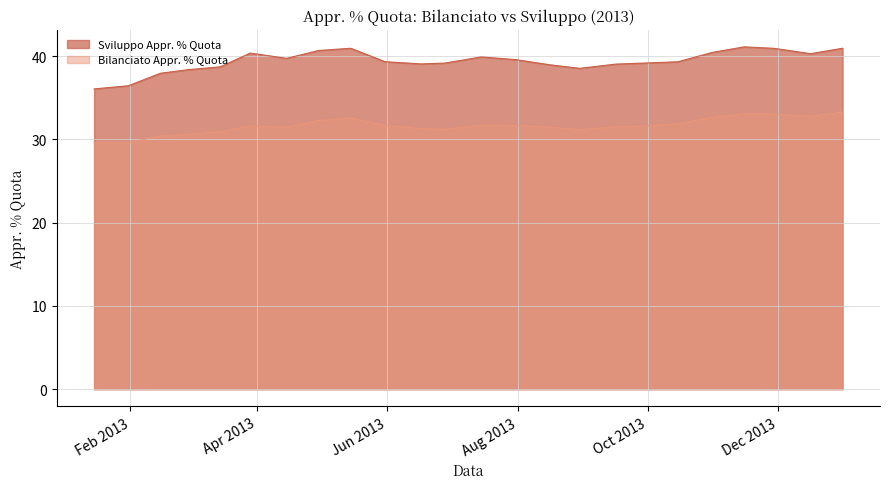

True or false: Bilanciato Appr. % Quota has a value of 33.3 at 31/12/2013.

True